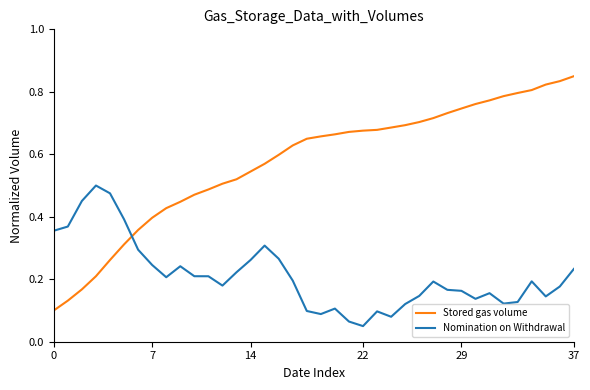

Which series ends up on top after the final intersection of Stored gas volume and Nomination on Withdrawal?

Stored gas volume